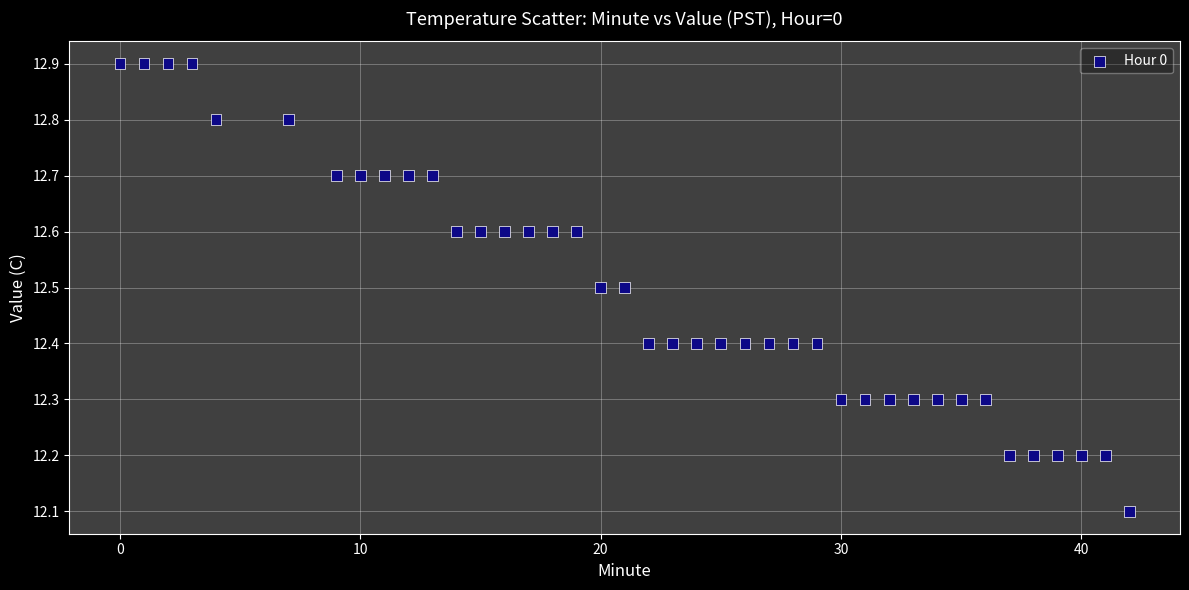

What Y value in the scatter plot is closest to 12?

12.1